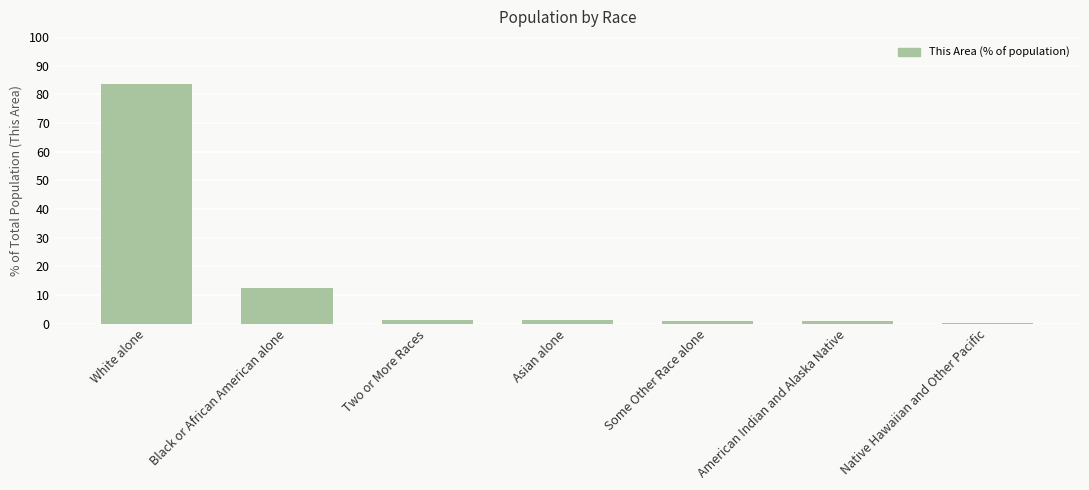

Which label corresponds to the largest value in the chart?

White alone